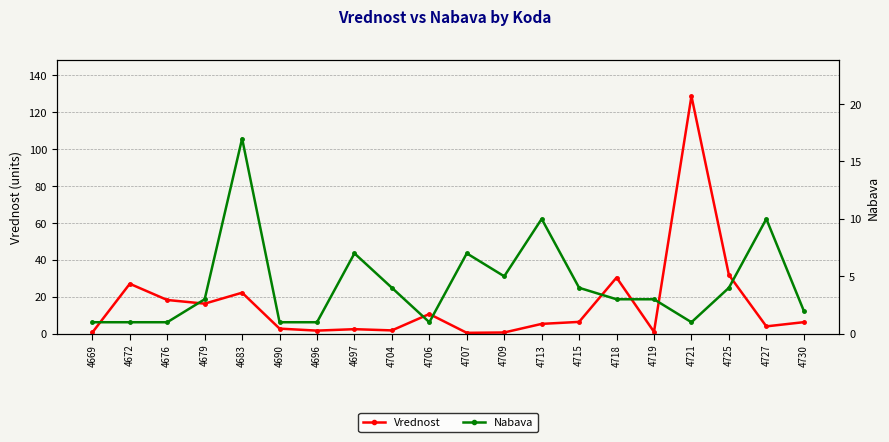

List the series in order of their peak value, lowest first.

Nabava, Vrednost